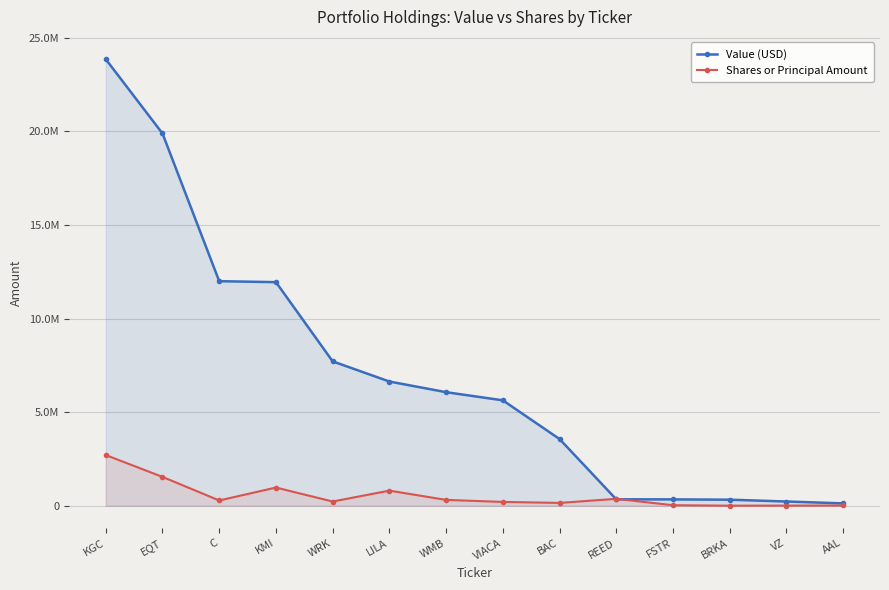

True or false: Shares or Principal Amount has more than 0 interior local peaks.

True